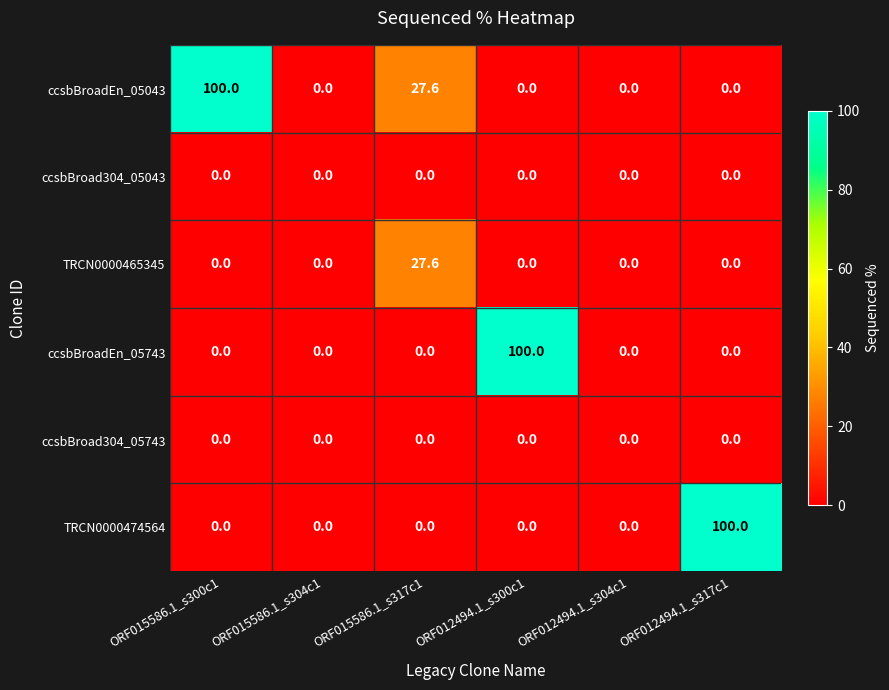

Count the number of categories in the chart.

6